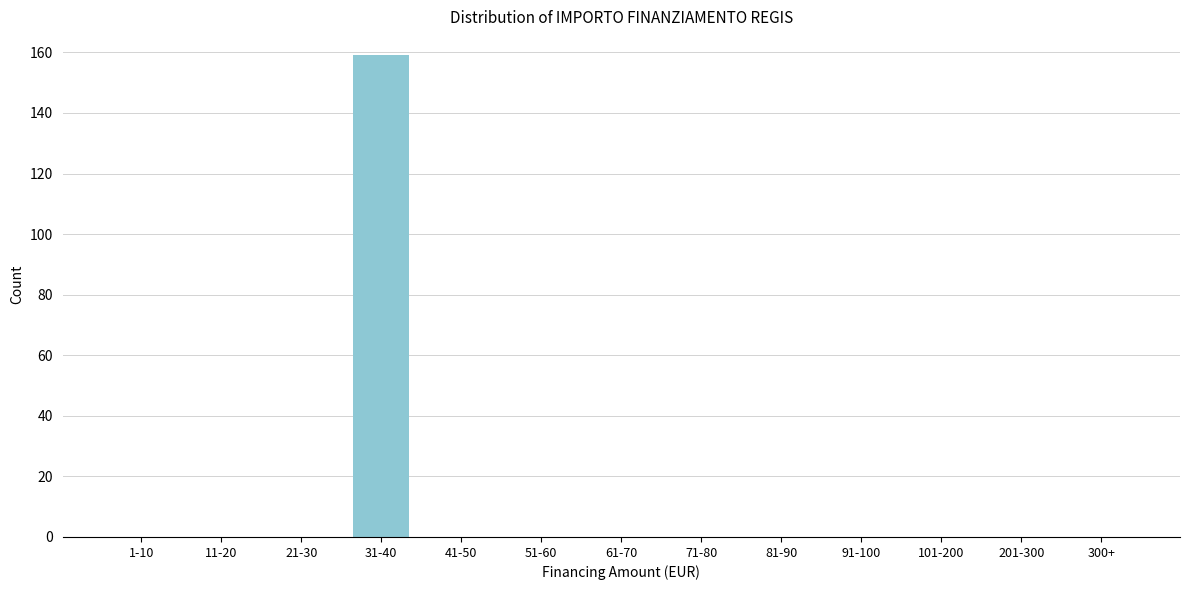

Reading left to right, list all the values displayed in this chart.

1-10=0	11-20=0	21-30=0	31-40=159	41-50=0	51-60=0	61-70=0	71-80=0	81-90=0	91-100=0	101-200=0	201-300=0	300+=0